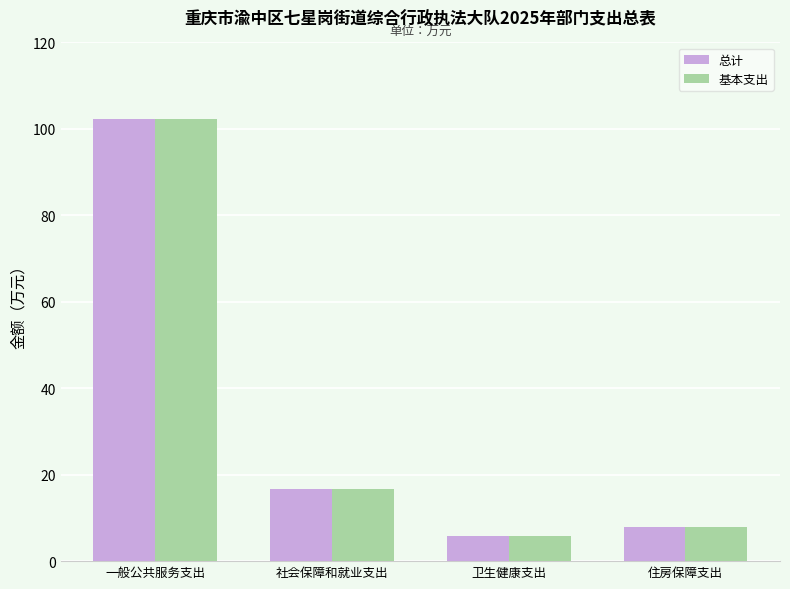

Reading left to right, transcribe all the data shown in this chart.

总计: 一般公共服务支出=102.3	社会保障和就业支出=16.6	卫生健康支出=5.9	住房保障支出=7.9
基本支出: 一般公共服务支出=102.3	社会保障和就业支出=16.6	卫生健康支出=5.9	住房保障支出=7.9